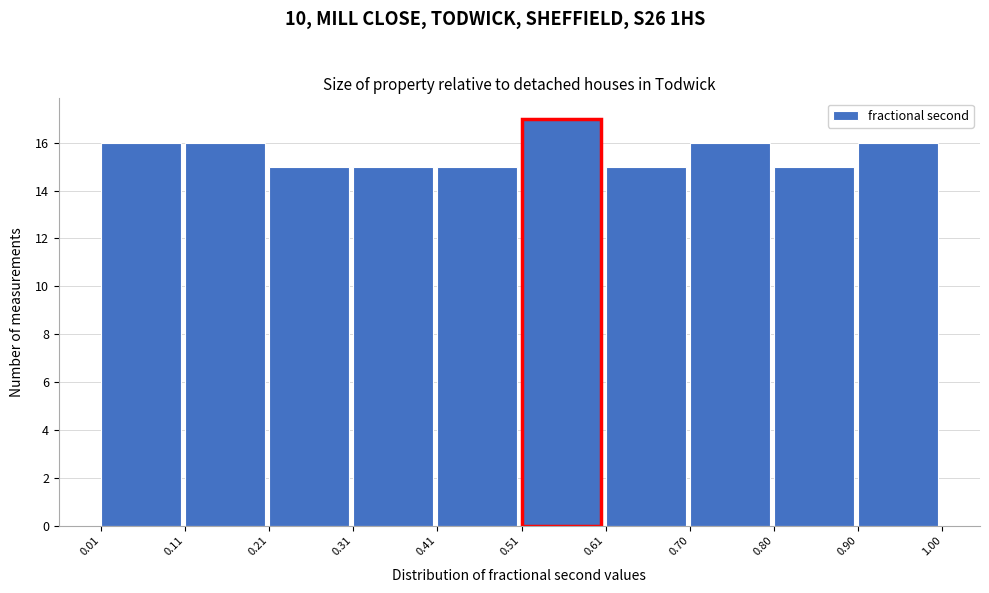

Reading left to right, transcribe this chart: for each bar, give the range it covers on the x-axis and its height. The values are not printed on the chart, so give them approximately, as read against the axis.

0.01 to 0.11: 16
0.11 to 0.21: 16
0.21 to 0.31: 15
0.31 to 0.41: 15
0.41 to 0.51: 15
0.51 to 0.61: 17
0.61 to 0.70: 15
0.70 to 0.80: 16
0.80 to 0.90: 15
0.90 to 1.00: 16